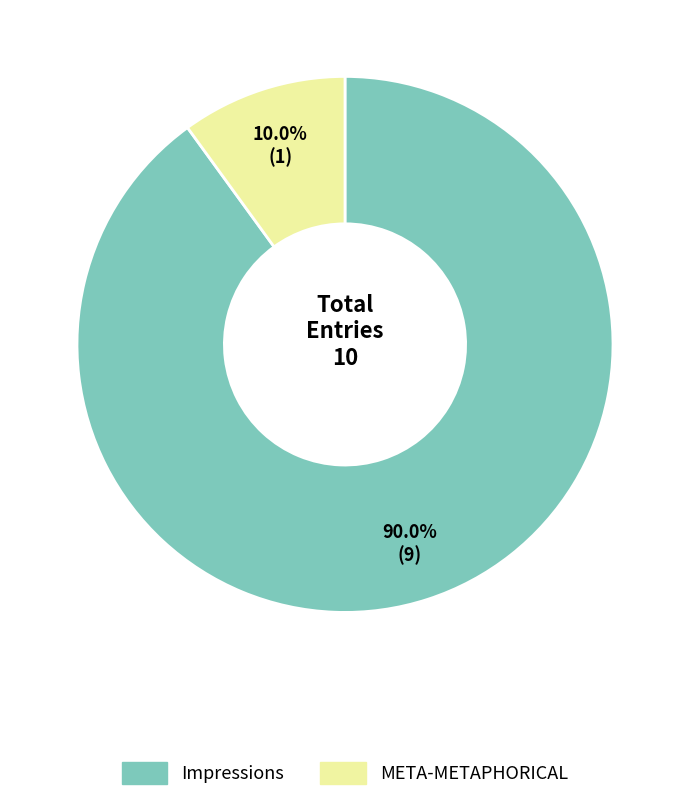

What is the smallest slice in the pie chart?

META-METAPHORICAL